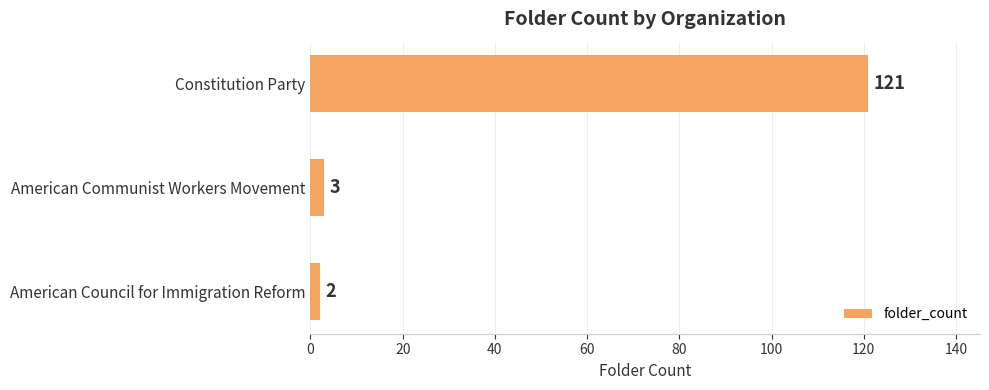

What is the difference between the values at Constitution Party and American Council for Immigration Reform?

119